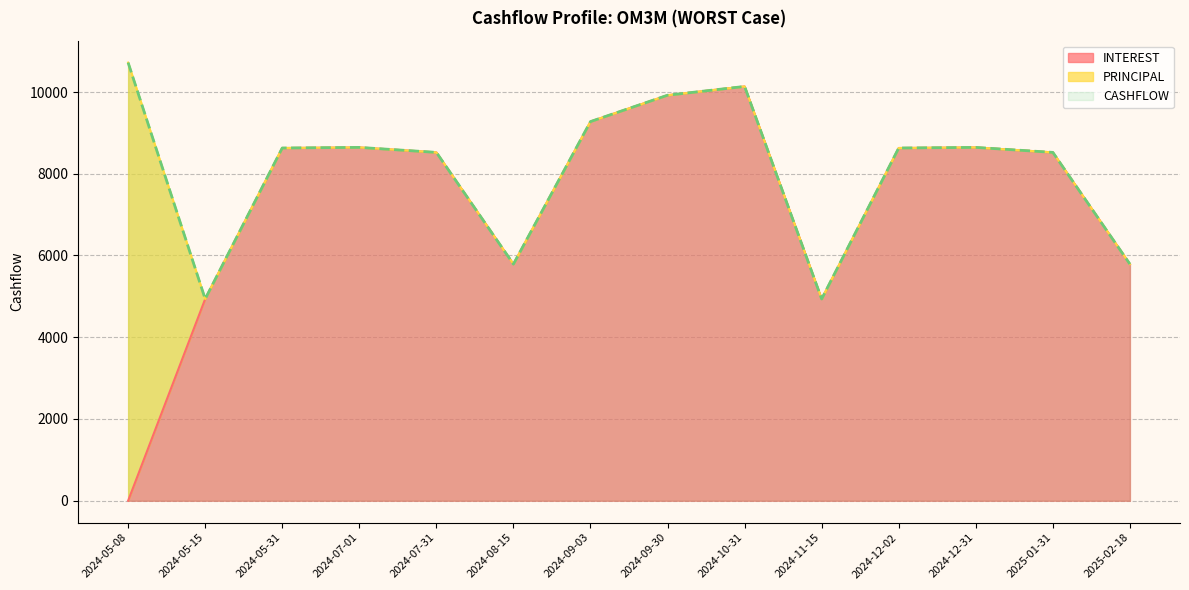

The value of INTEREST at 2024-07-01 is 8644.5. True or false?

True